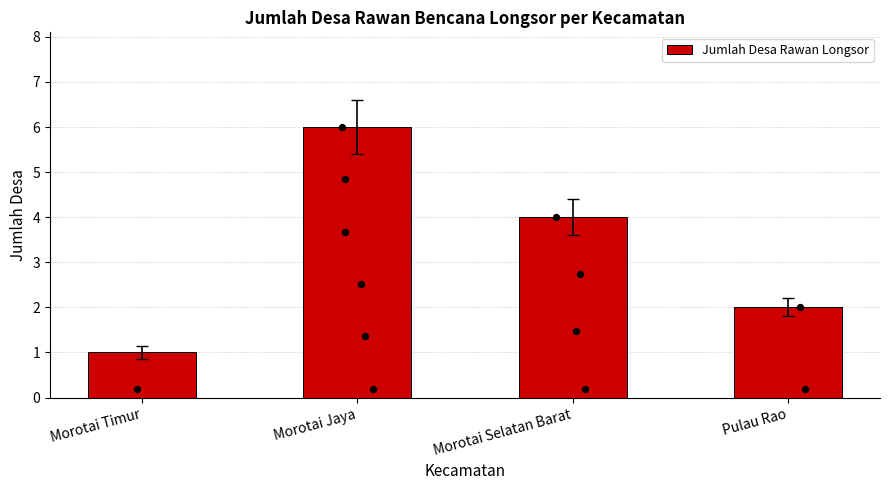

Between Morotai Timur and Morotai Jaya, which is larger?

Morotai Jaya